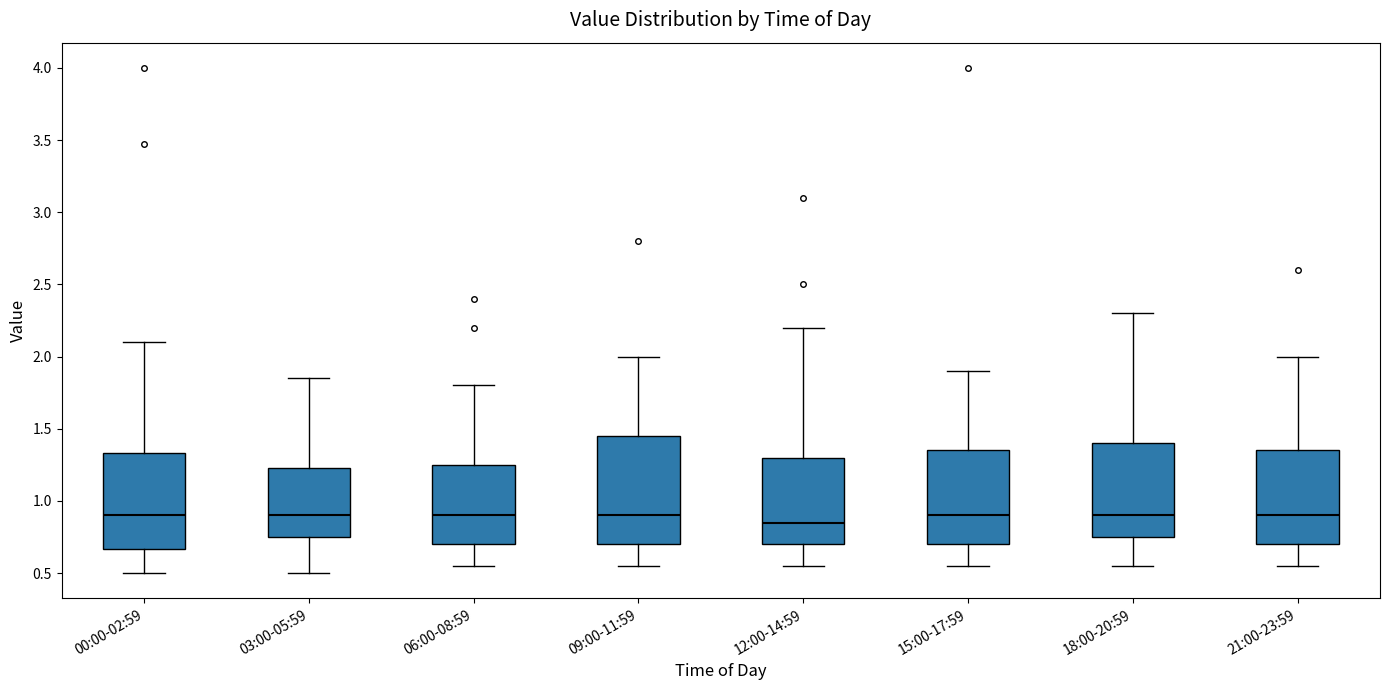

Where is the lower edge of the box for 21:00-23:59 on the y-axis? The values are not printed on the chart, so give them approximately, as read against the axis.

0.70